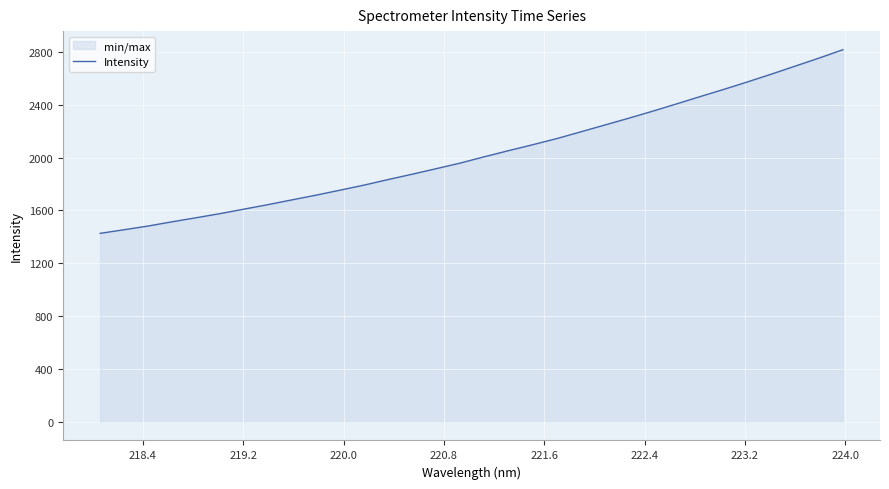

What is the smallest value displayed?

1426.7